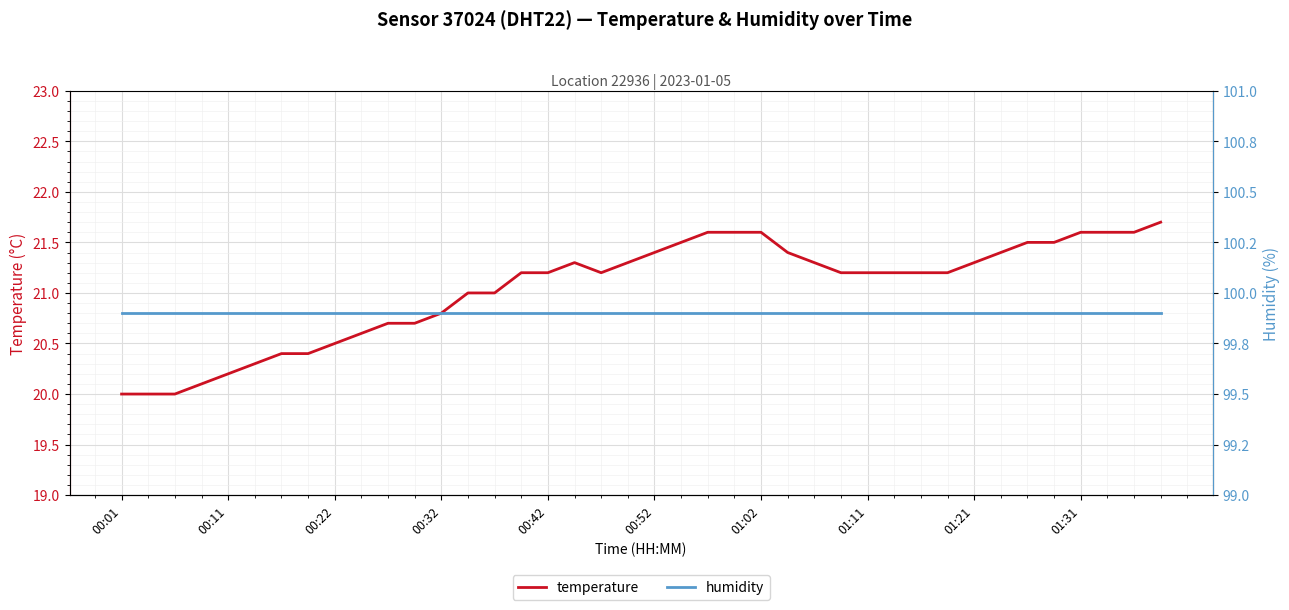

True or false: humidity and temperature cross at least once.

False